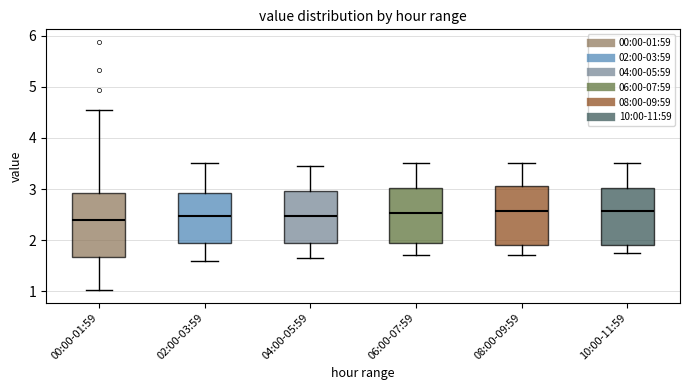

Reading left to right, read every box against the y-axis: the position of its median line, the range the box covers, and the ends of its whiskers. The values are not printed on the chart, so give them approximately, as read against the axis.

00:00-01:59: median 2.4, box 1.7 to 2.9, whiskers 1.0 to 4.6
02:00-03:59: median 2.5, box 1.9 to 2.9, whiskers 1.6 to 3.5
04:00-05:59: median 2.5, box 1.9 to 3.0, whiskers 1.7 to 3.5
06:00-07:59: median 2.5, box 1.9 to 3.0, whiskers 1.7 to 3.5
08:00-09:59: median 2.6, box 1.9 to 3.1, whiskers 1.7 to 3.5
10:00-11:59: median 2.6, box 1.9 to 3.0, whiskers 1.8 to 3.5